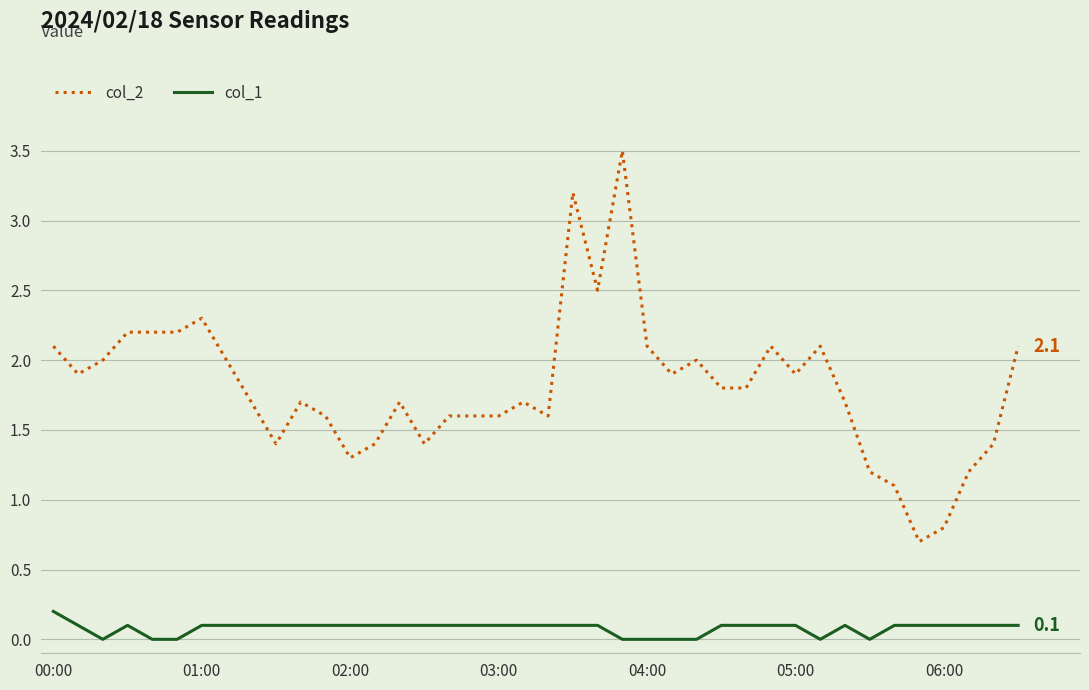

List the series in order of their overall mean, highest first.

col_2, col_1